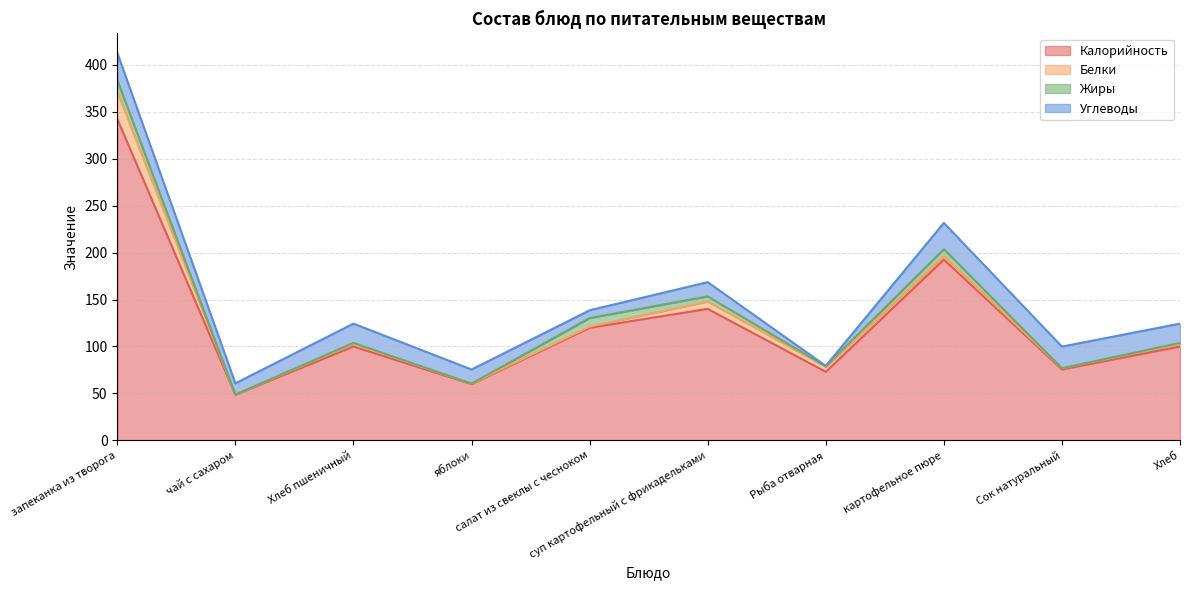

Which series has the widest spread of values?

Калорийность